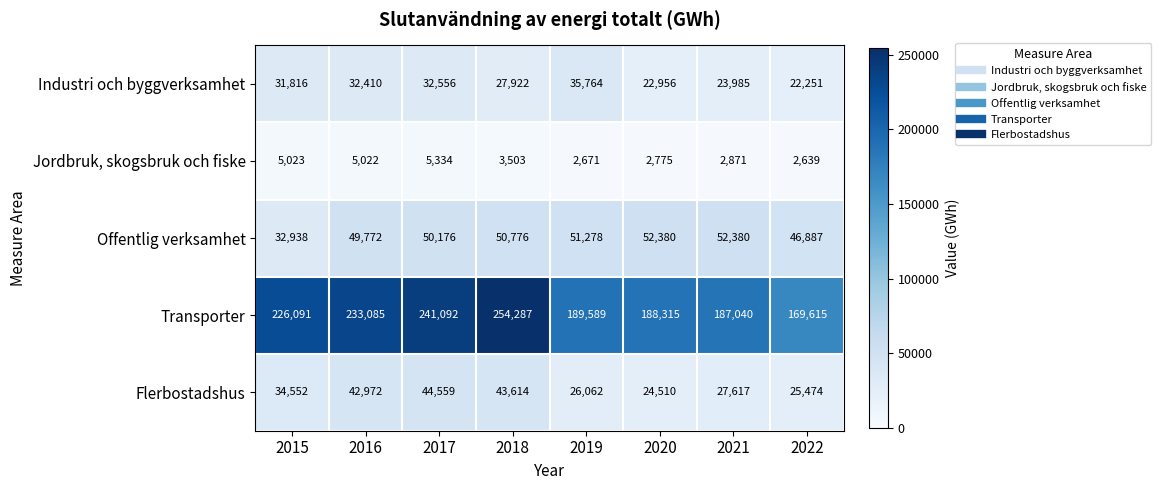

At how many categories does at least one series exceed 200988?

4